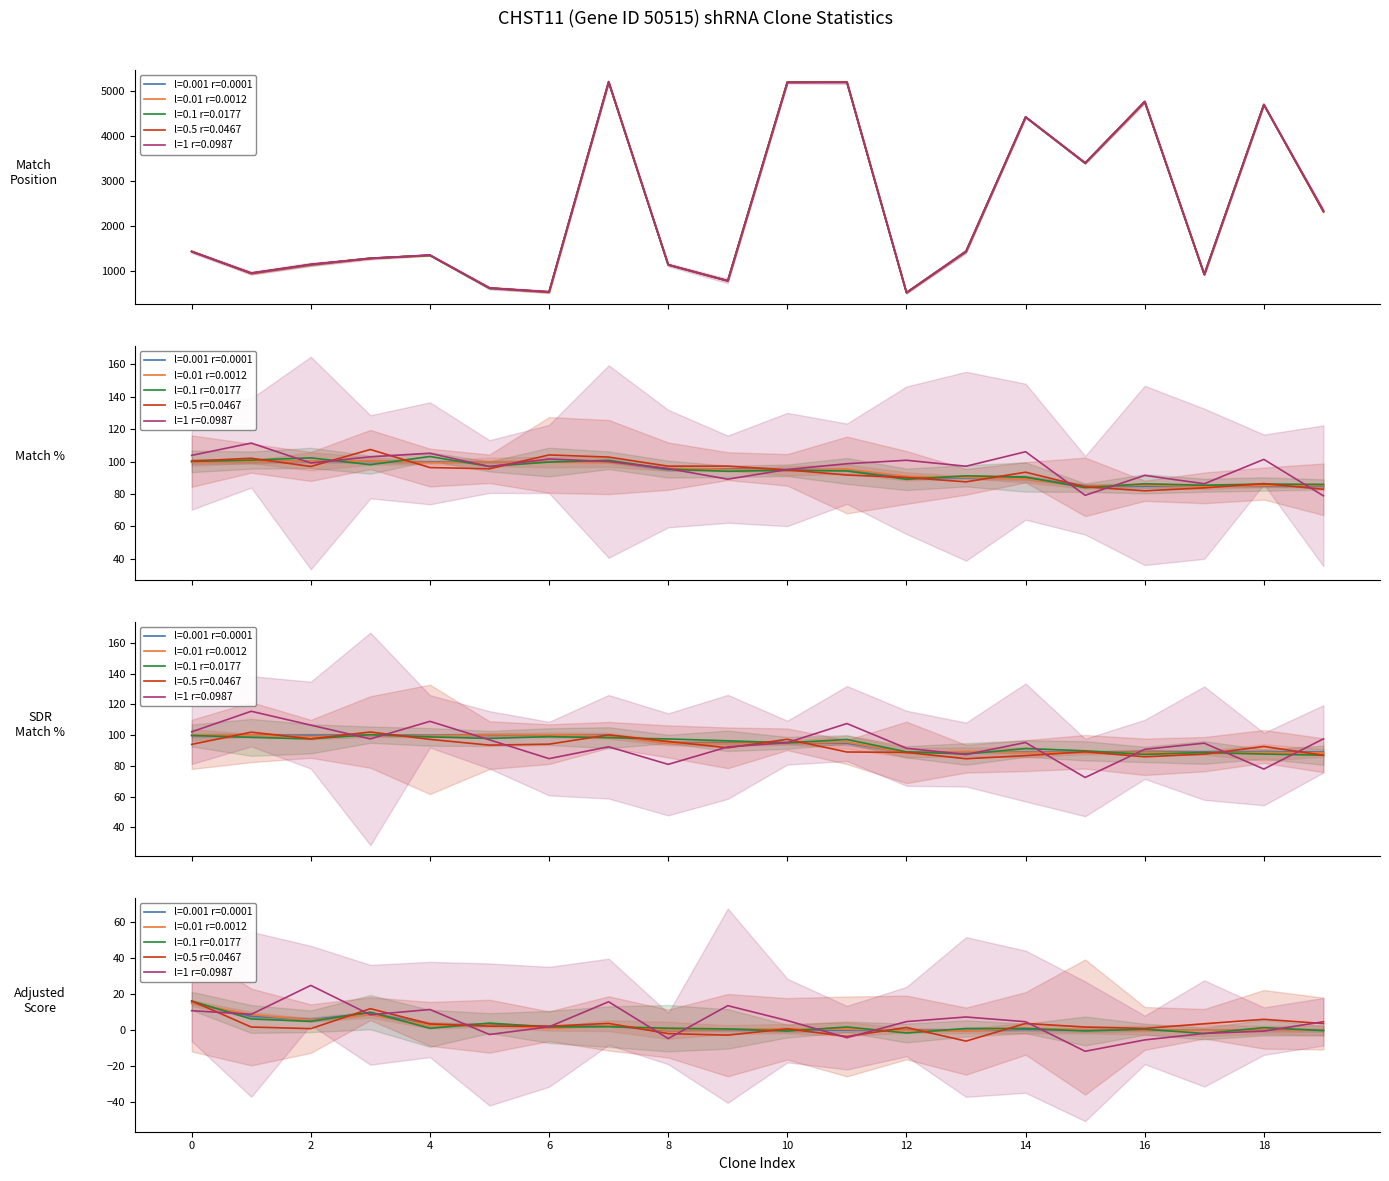

How many values in the Adjusted Score series exceed 0?

17